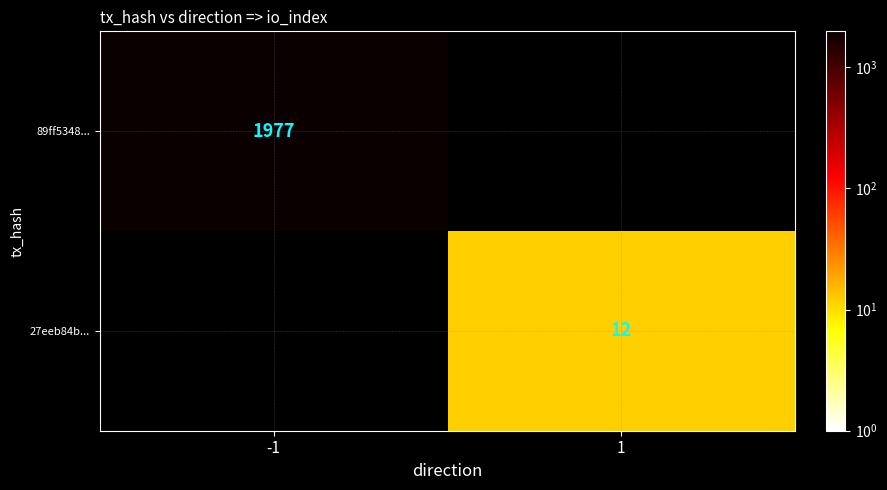

Between 1 and -1, which is larger?

-1